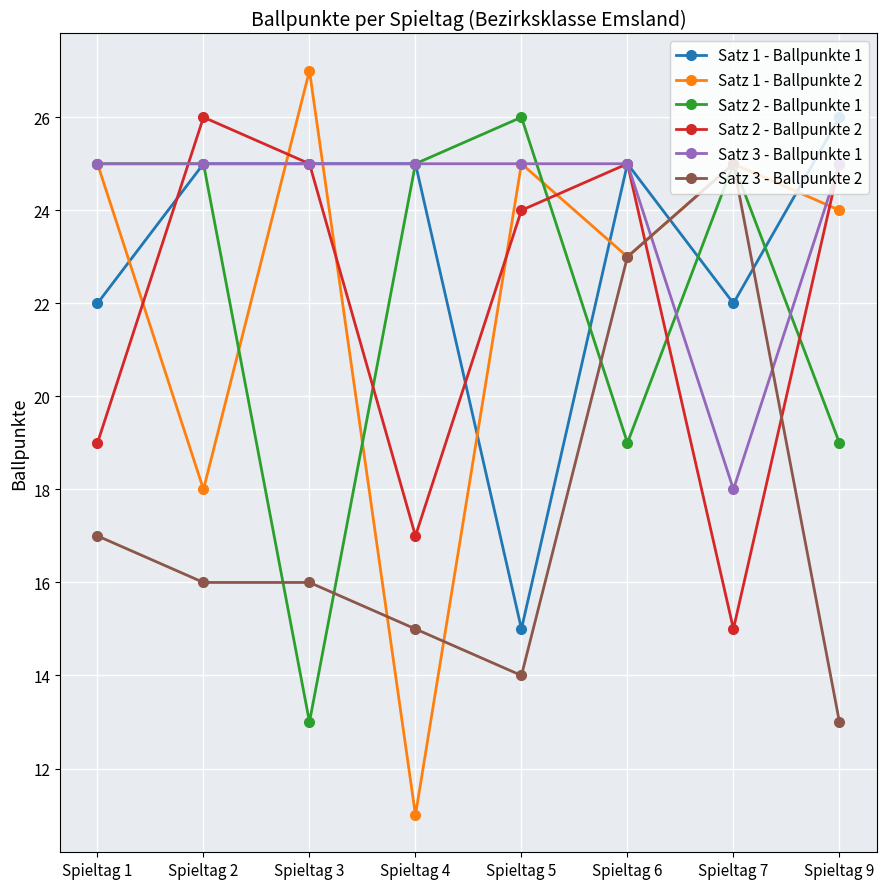

What is the total value across all series at Spieltag 5?

129